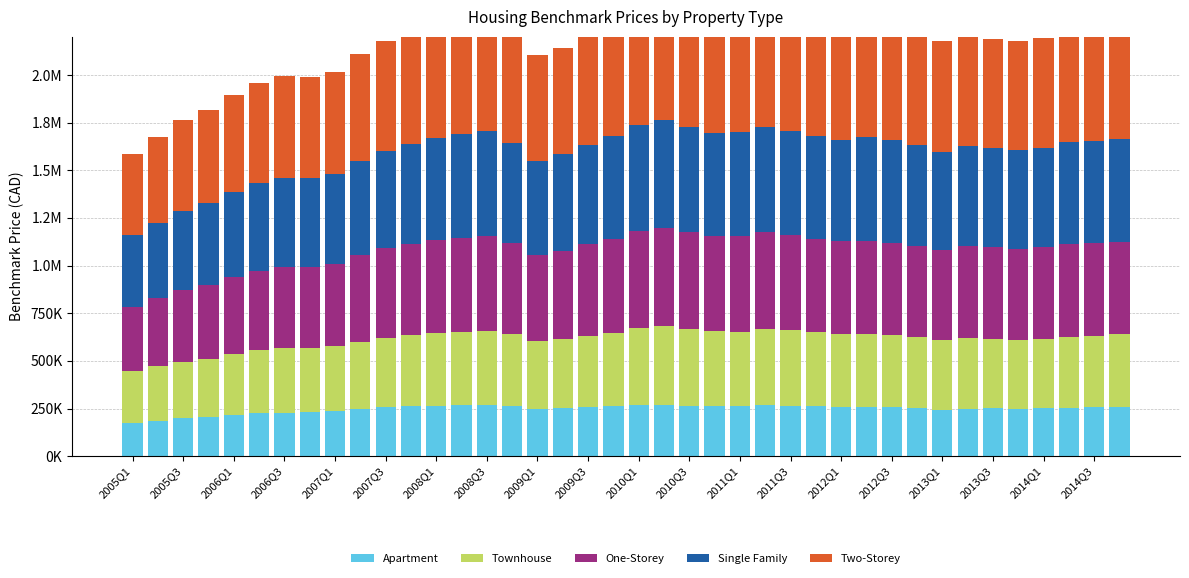

How many groups of bars are there?

40